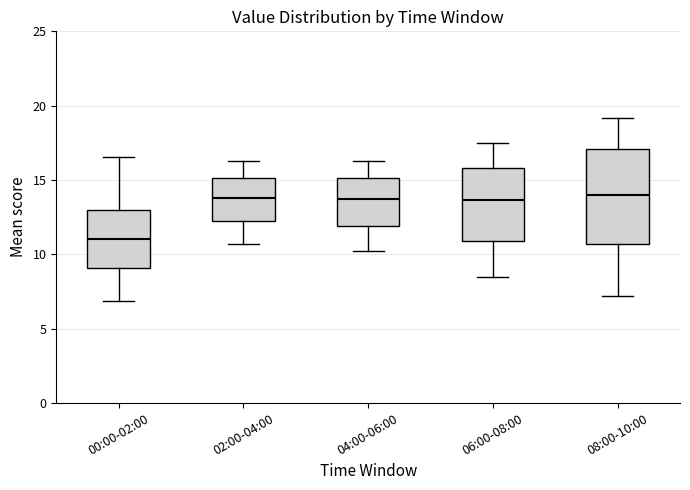

Which box has the lowest median line?

00:00-02:00